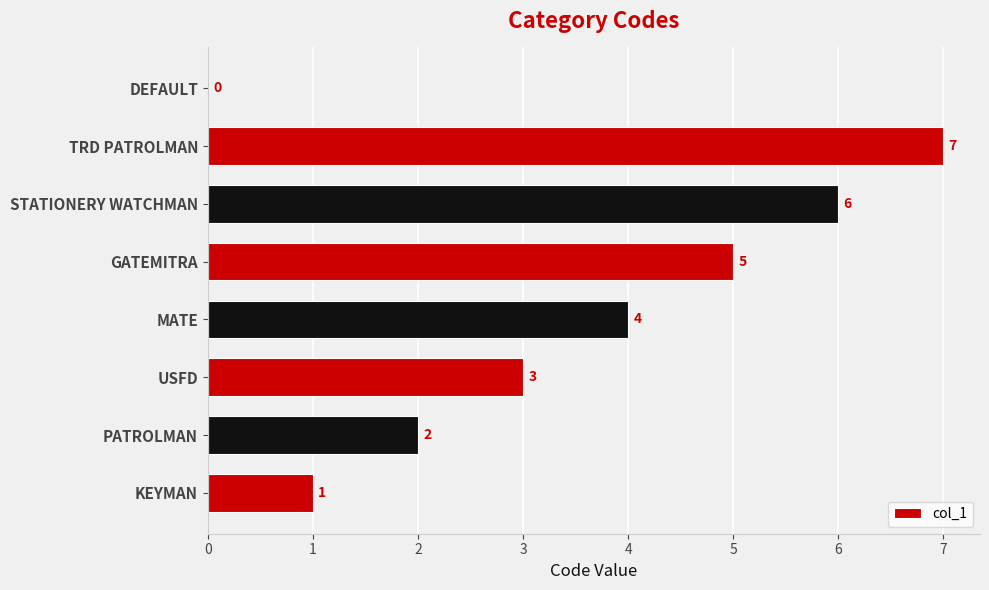

Is it true that the value at TRD PATROLMAN is 5?

False